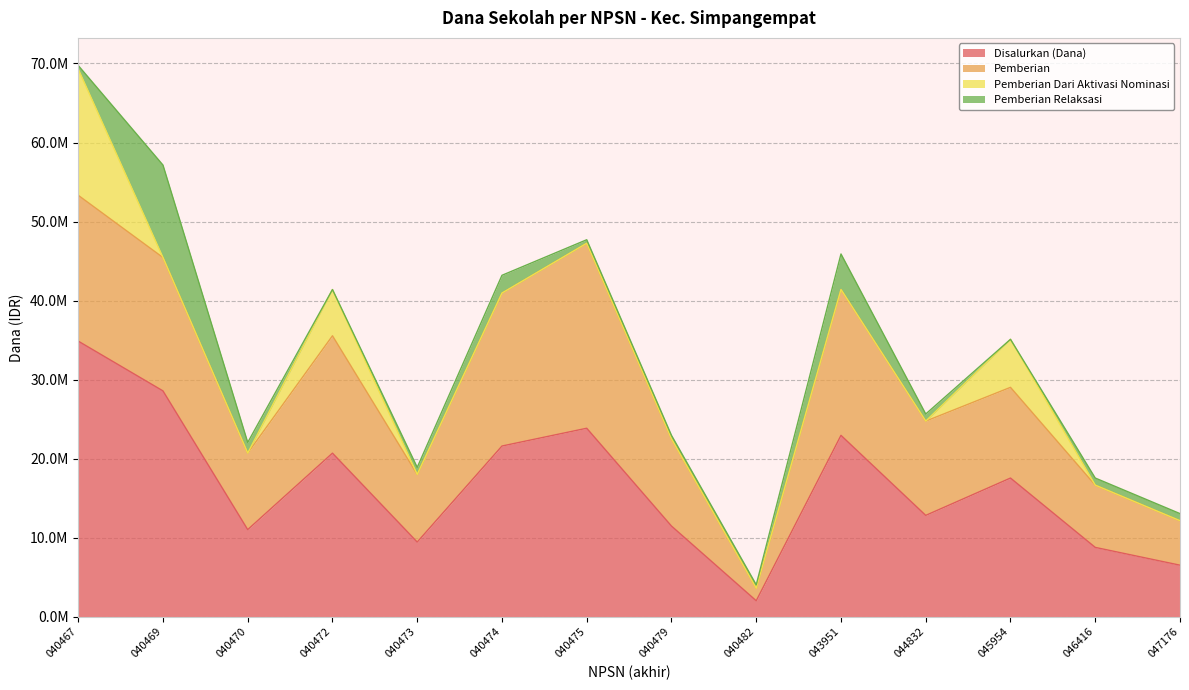

What is the value of the Disalurkan (Dana) point at the 5th from the left?

9450000